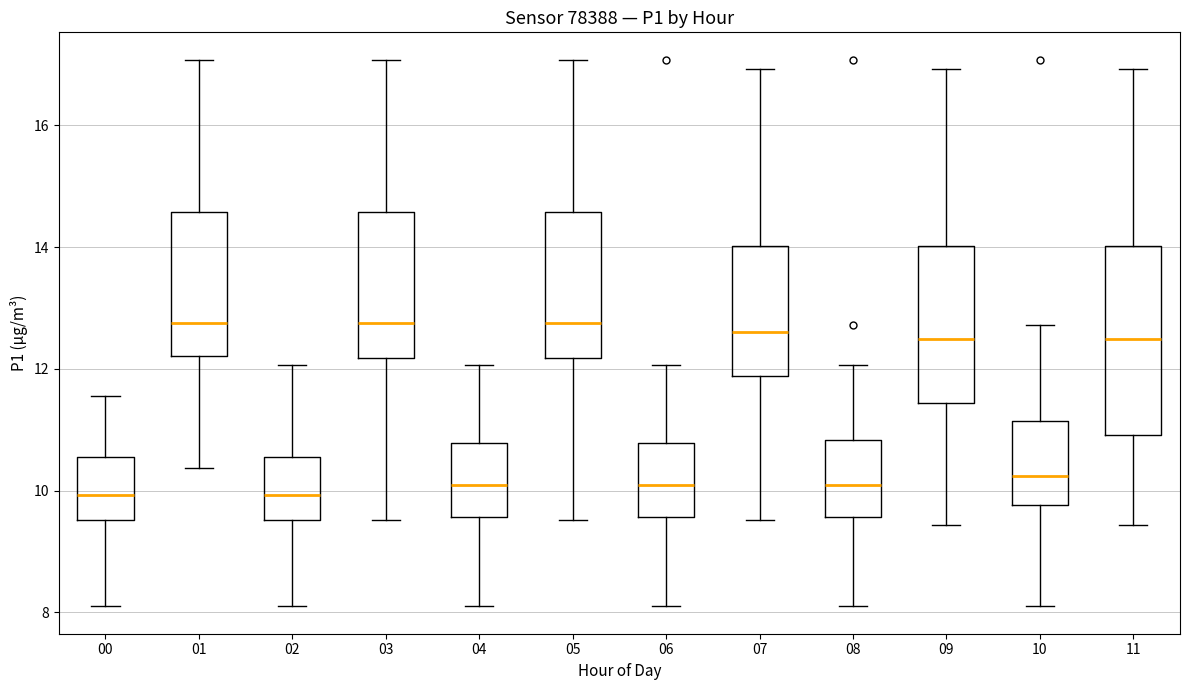

Which box is the tallest, from its lower edge to its upper edge?

11